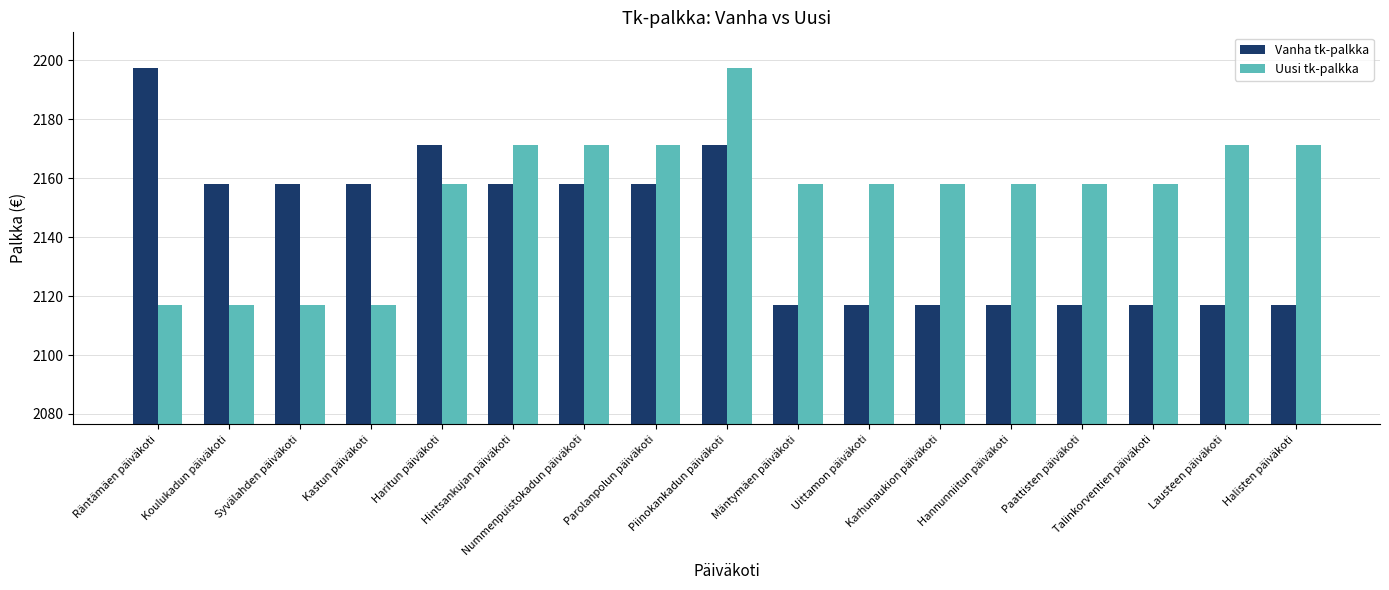

Is it true that Vanha tk-palkka equals 970.8 at Syvälahden päiväkoti?

False